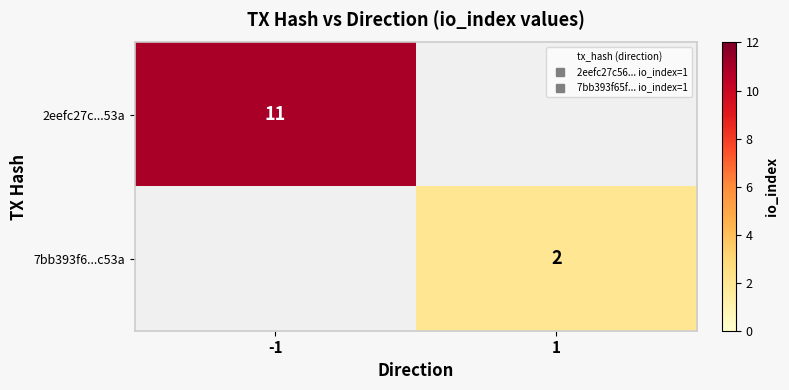

Is it true that 2eefc27c...53a equals -5 at 1?

False